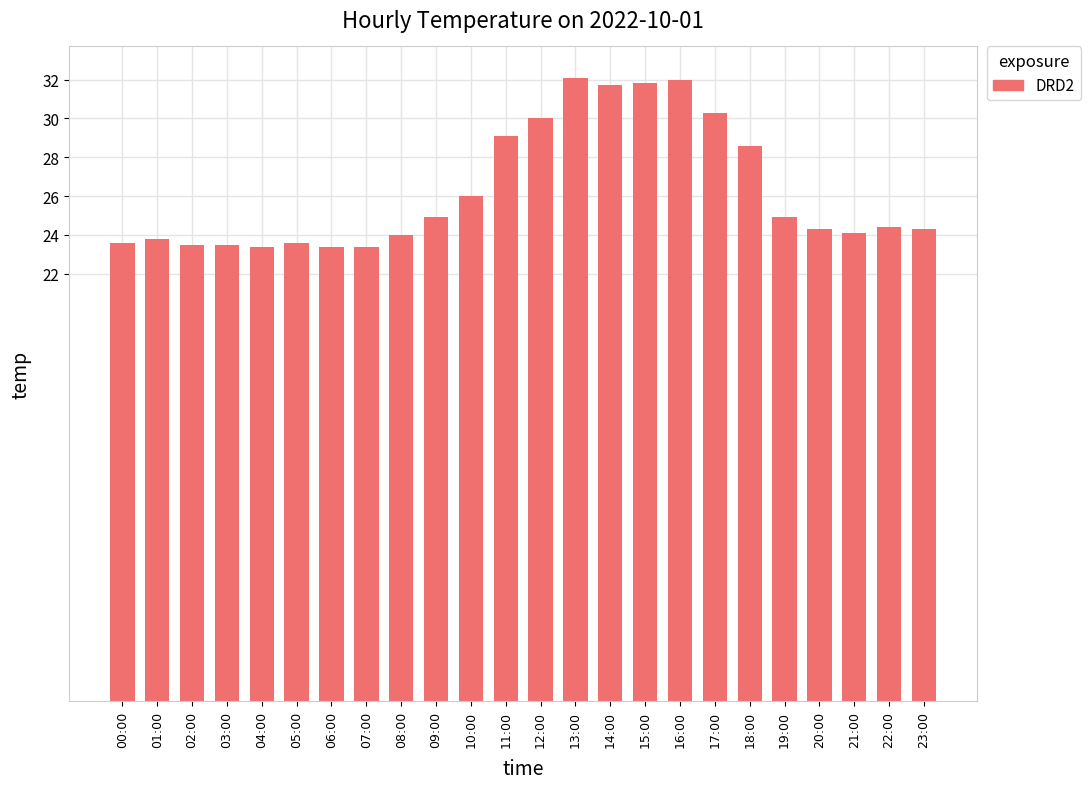

What is the label of the 21st bar from the left?

20:00